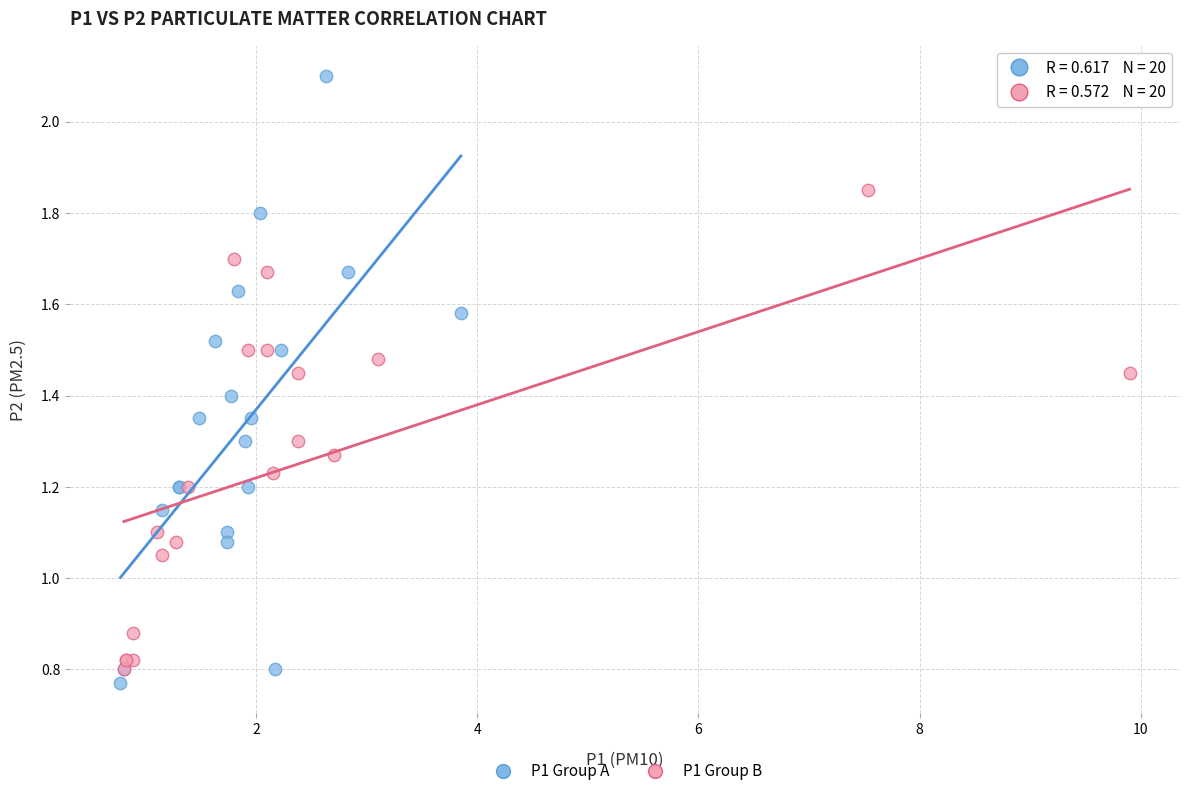

Which series contains the highest Y value?

P1 Group A